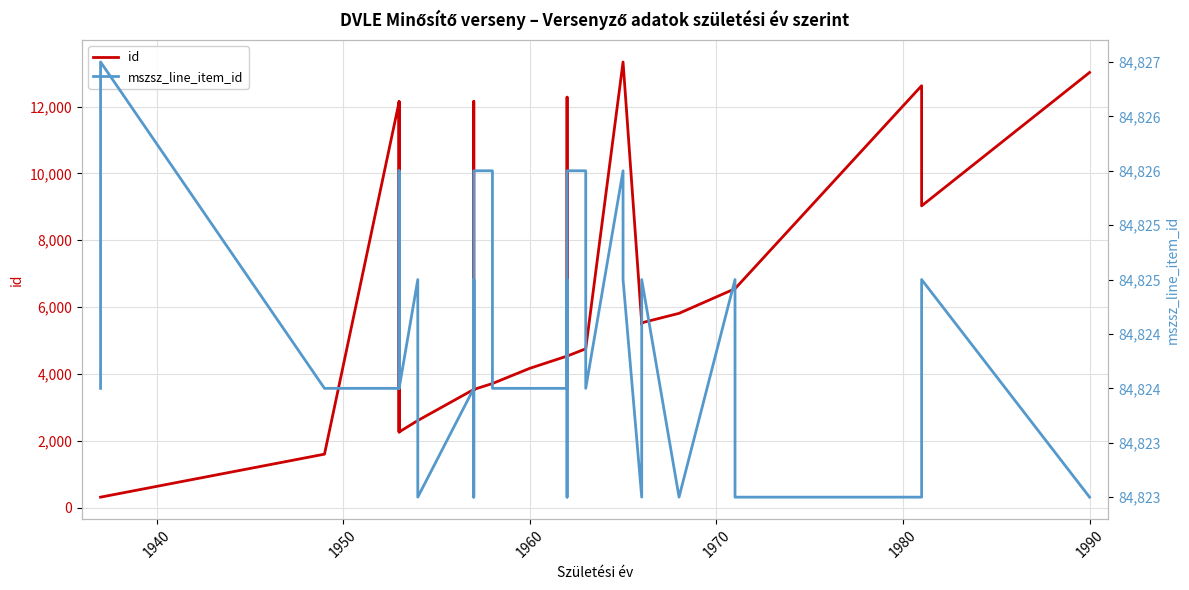

How many mszsz_line_item_id values are between 84824 and 84825?

23